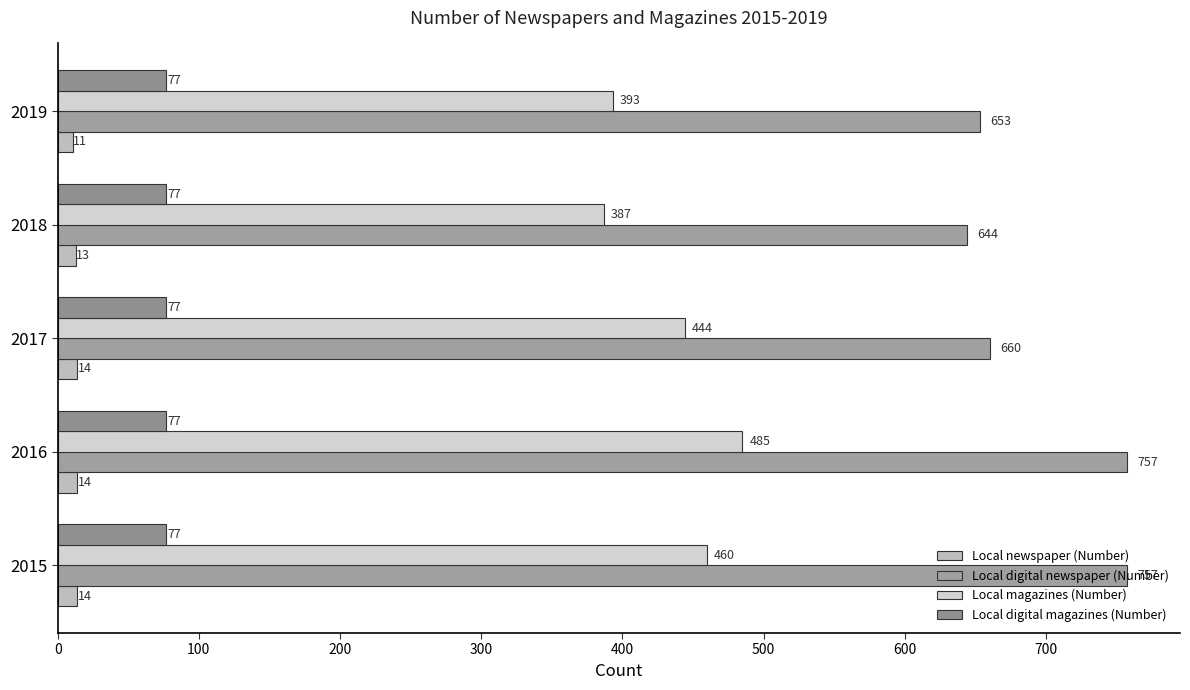

How many data points in Local magazines (Number) are less than 444?

2